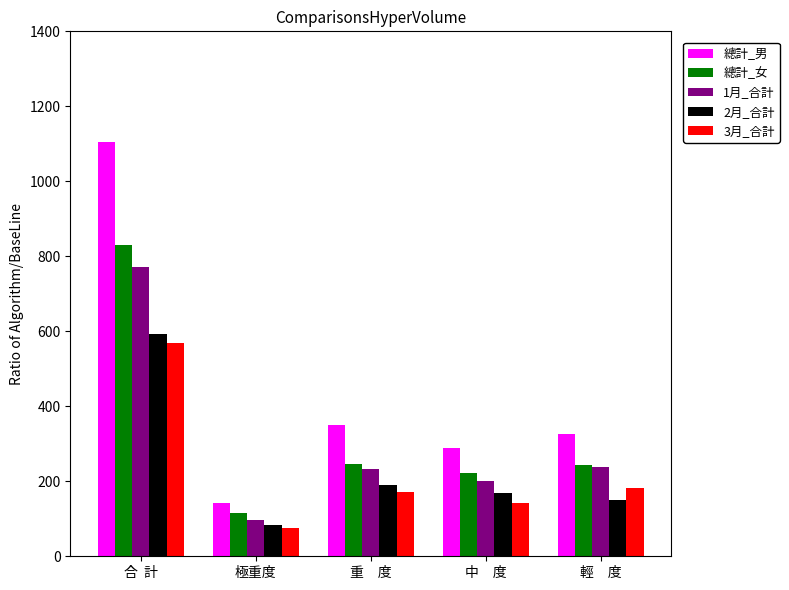

Which series has the largest total across all categories?

總計_男